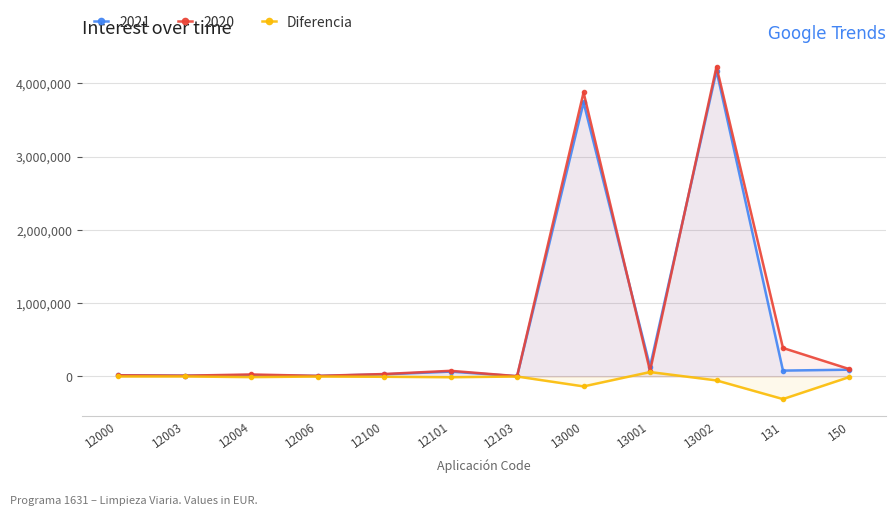

Reading right to left, extract all data points from this chart.

-7510	-308673	-54053	60267	-135735	-859	-10619	-4377	-749	-8929	97	143